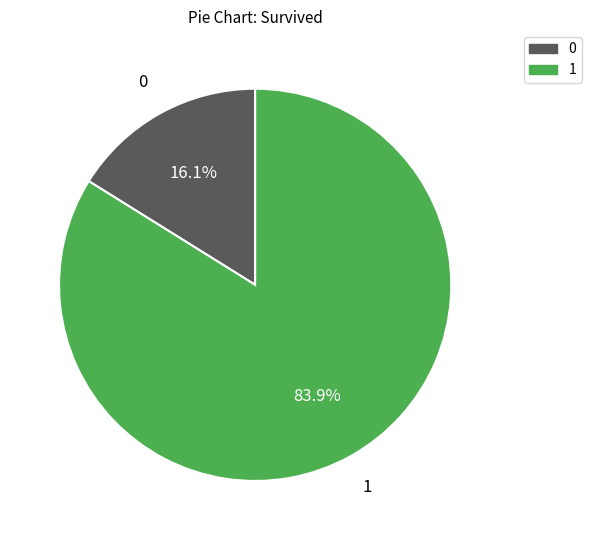

Is there a majority slice in this chart?

Yes